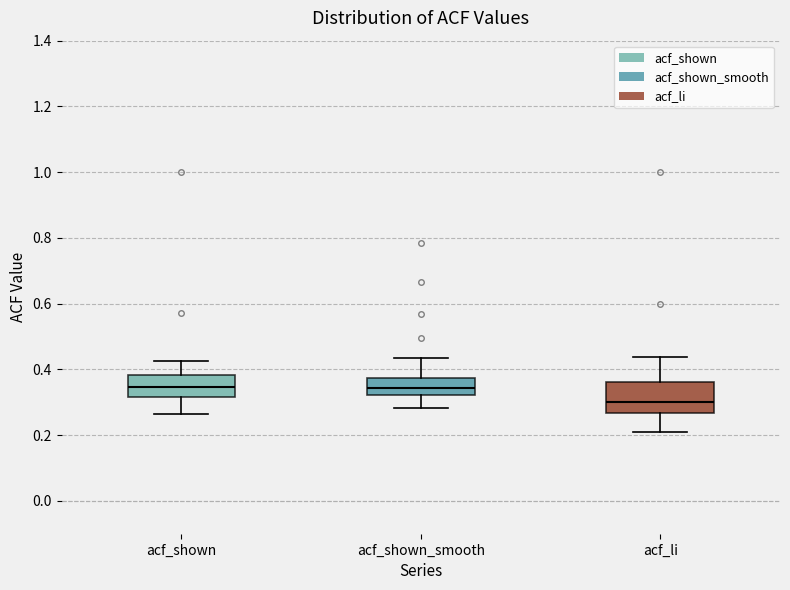

Where is the lower edge of the box for acf_shown on the y-axis? The values are not printed on the chart, so give them approximately, as read against the axis.

0.32